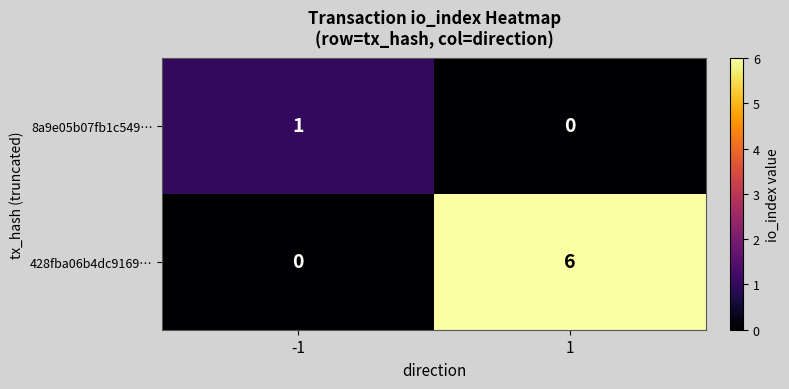

Reading left to right, list all the values displayed in this chart.

8a9e05b07fb1c549…: 1	0
428fba06b4dc9169…: 0	6